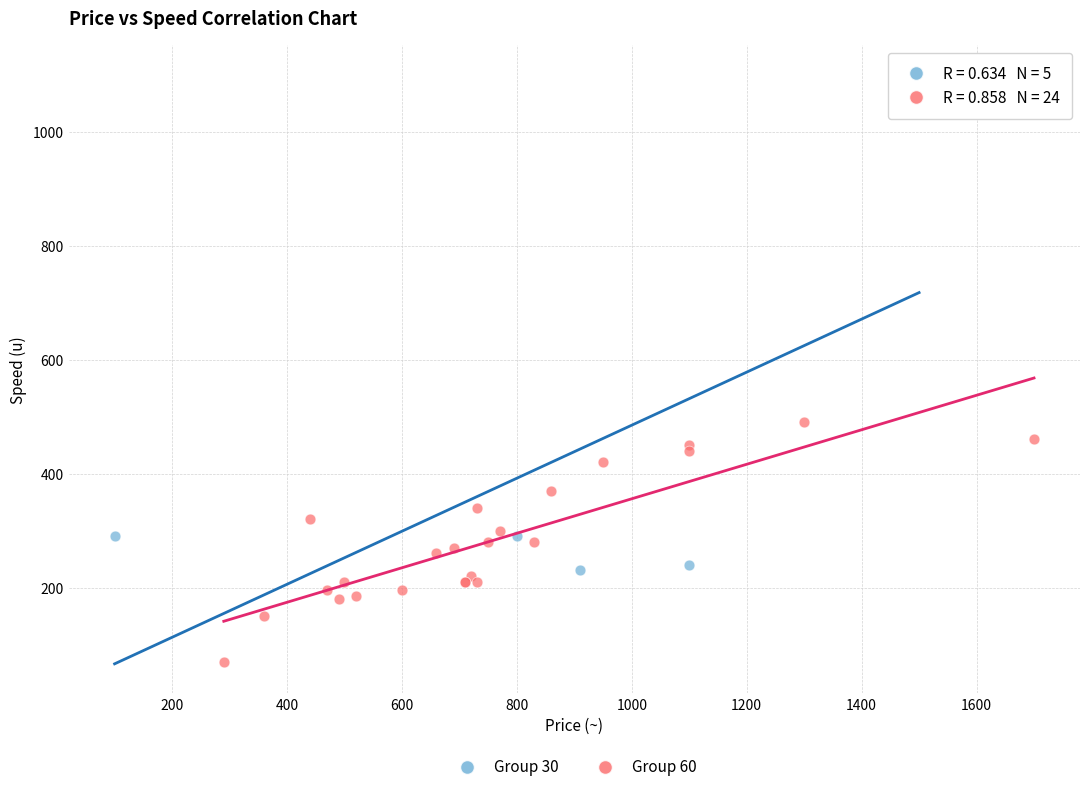

What are all the series names shown in the legend?

Group 30, Group 60